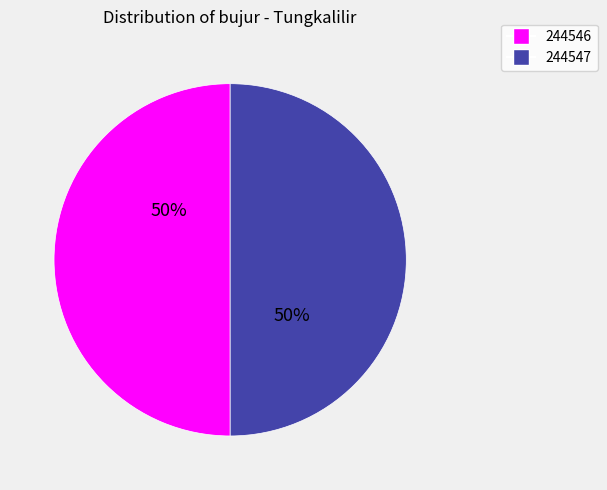

Do 244547 and 244546 together represent more than half of the pie?

Yes